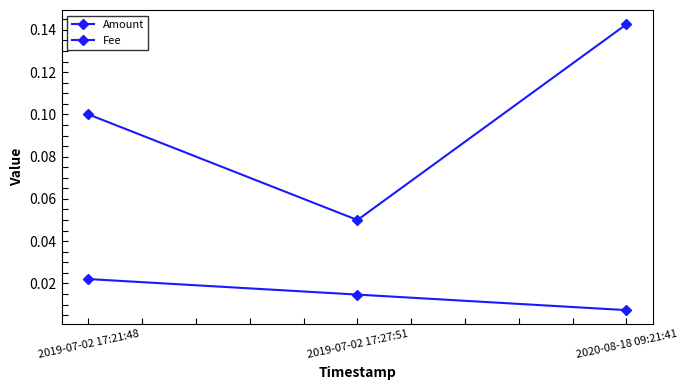

The Fee series shows 0.0 at 2019-07-02 17:27:51. True or false?

True